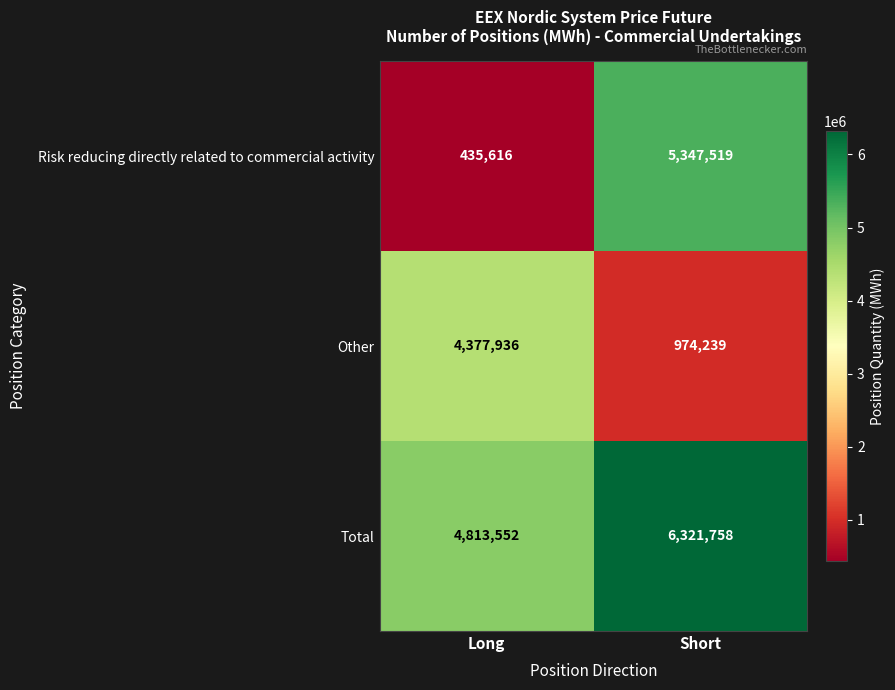

Reading right to left, what are all the values shown in this chart?

Risk reducing directly related to commercial activity: Short=5347519	Long=435616
Other: Short=974239	Long=4377936
Total: Short=6321758	Long=4813552